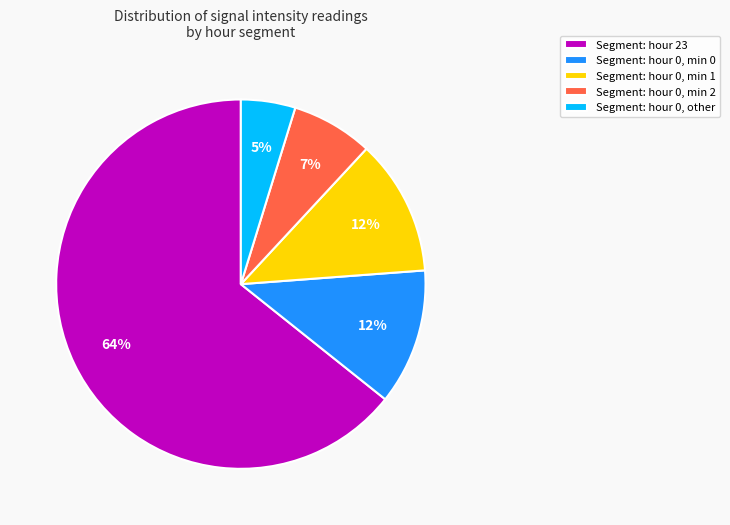

Is the sum of Segment: hour 0, min 1 and Segment: hour 0, min 0 greater than half?

No